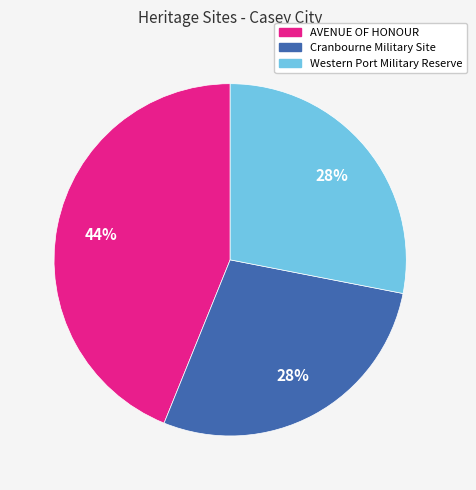

To the nearest percent, what is the average slice percentage?

33%